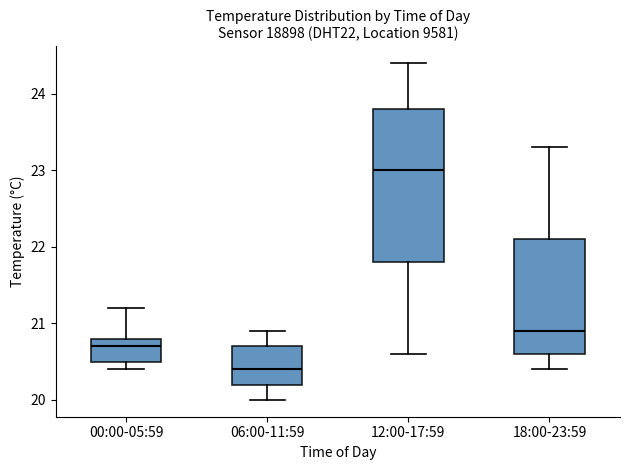

Comparing the boxes themselves (not the whiskers), which one is the tallest?

12:00-17:59